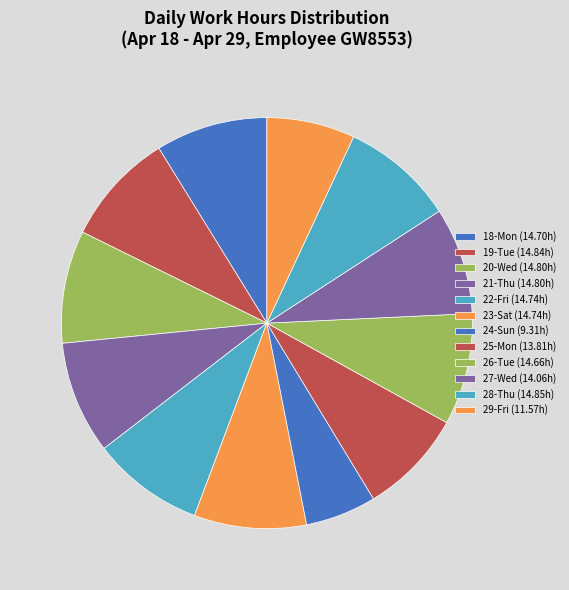

How many segments does this pie chart have?

12